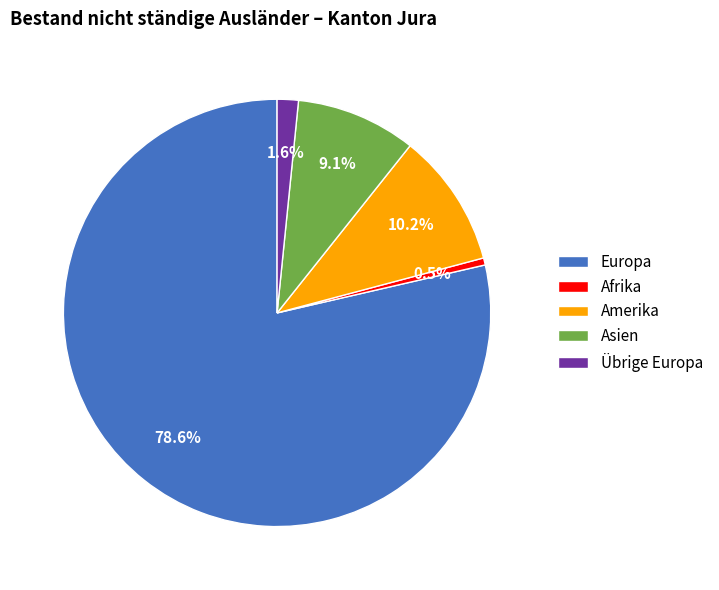

What is the largest slice in the pie chart?

Europa